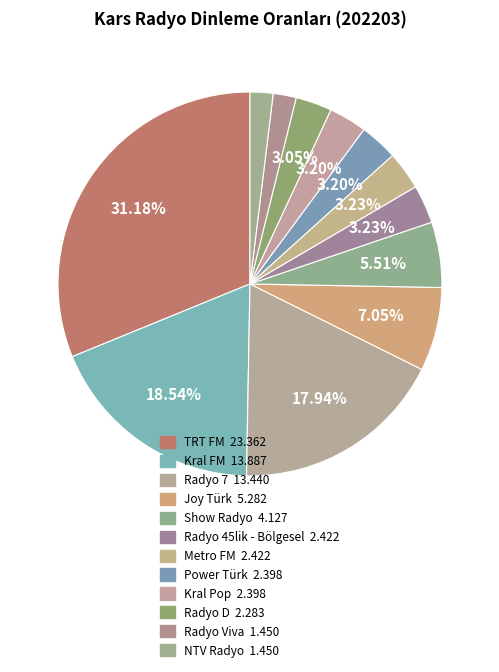

The Show Radyo slice represents 6% of the pie. True or false?

True